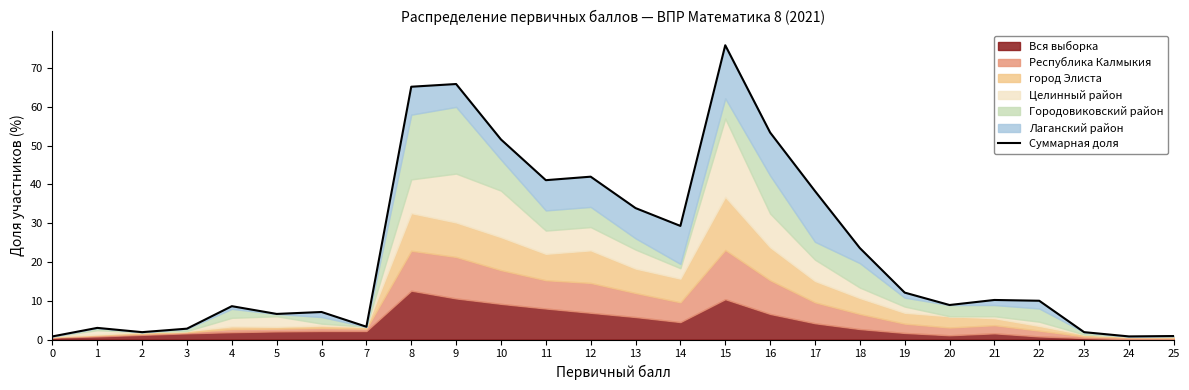

True or false: there are more than 0 points higher than both neighbors.

True